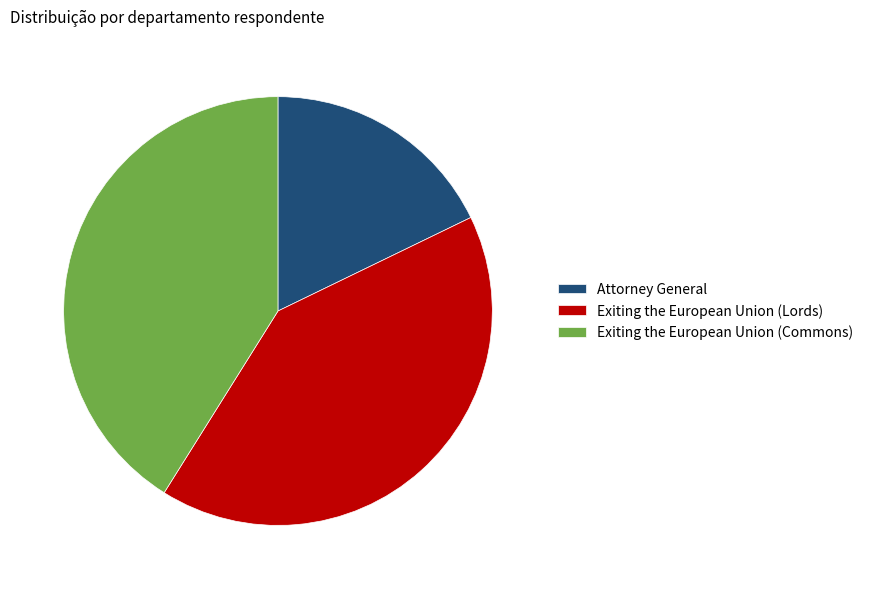

What is the ratio of the value at Exiting the European Union (Lords) to the value at Attorney General?

2.3